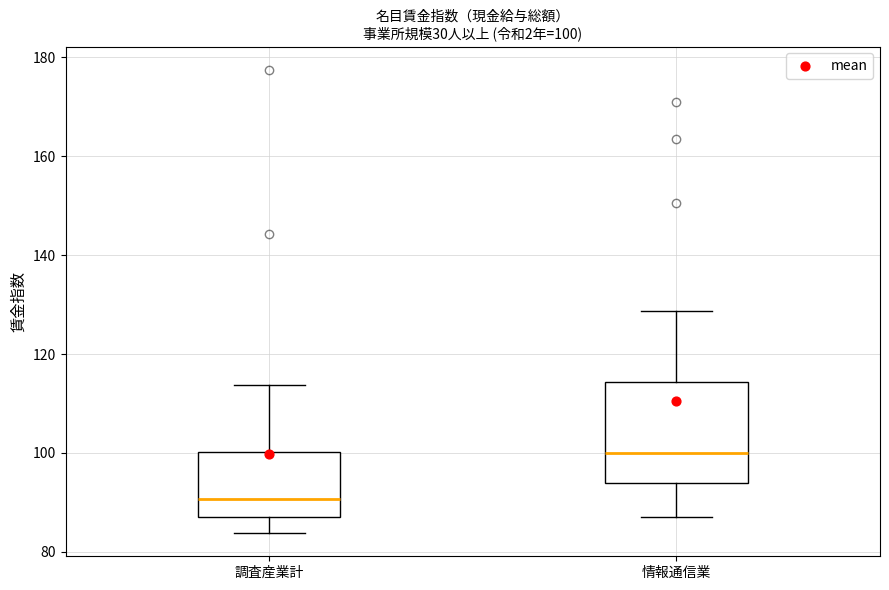

Which box is the tallest, from its lower edge to its upper edge?

情報通信業